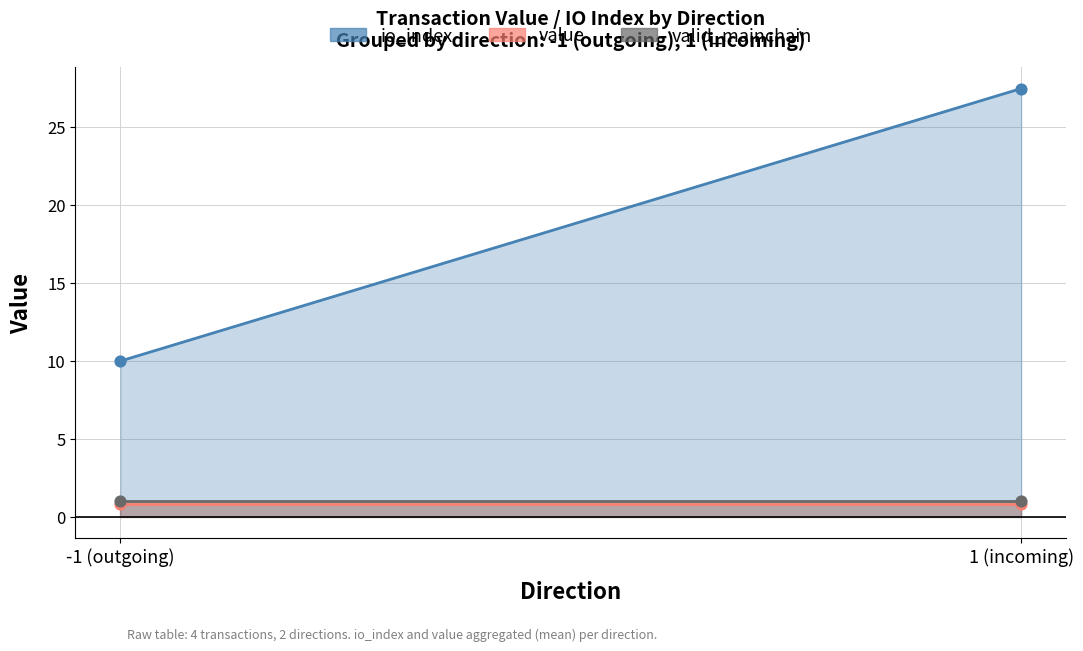

Which series reaches the maximum Y coordinate?

io_index